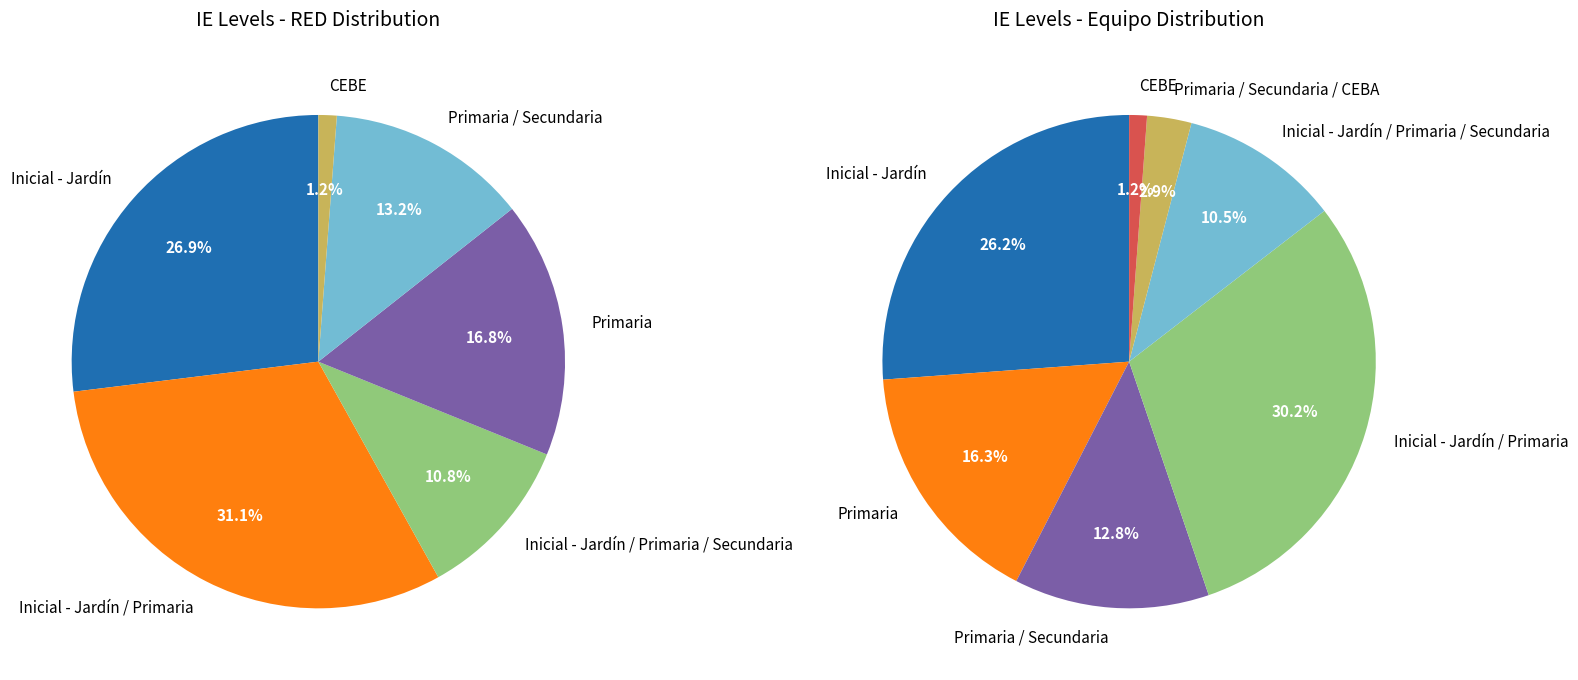

True or false: Inicial - Jardín accounts for 25% of the total.

True